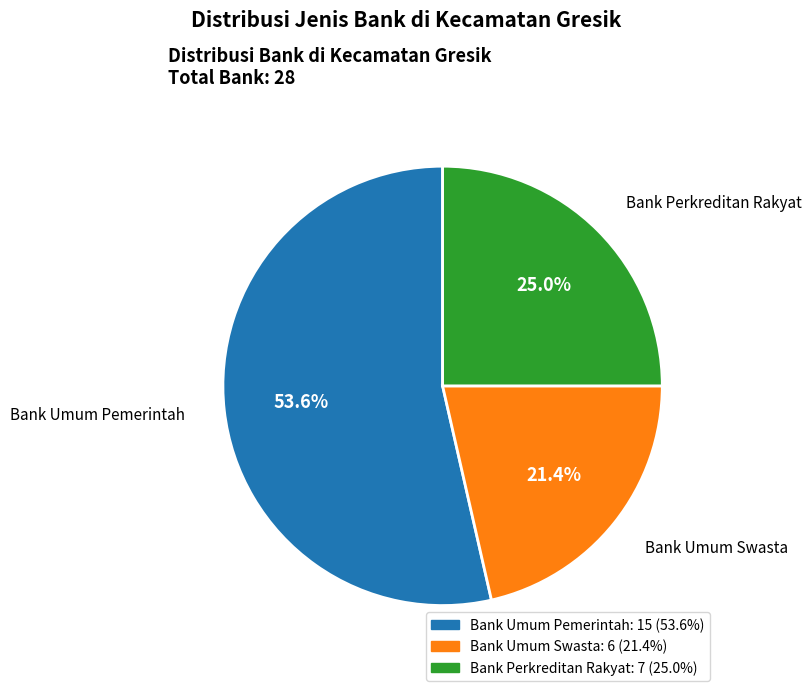

Which category has the biggest portion of the pie?

Bank Umum Pemerintah